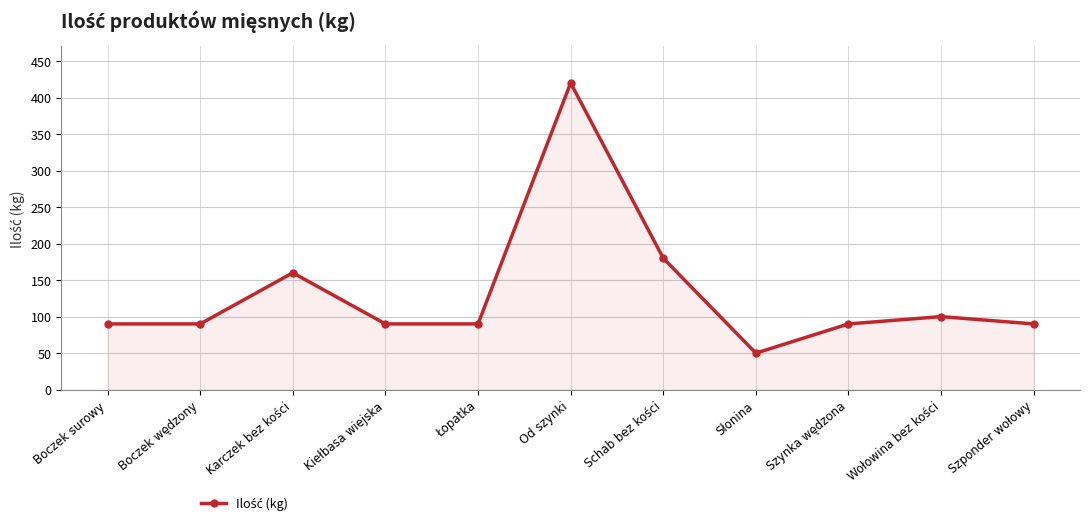

What is the smallest value displayed?

50